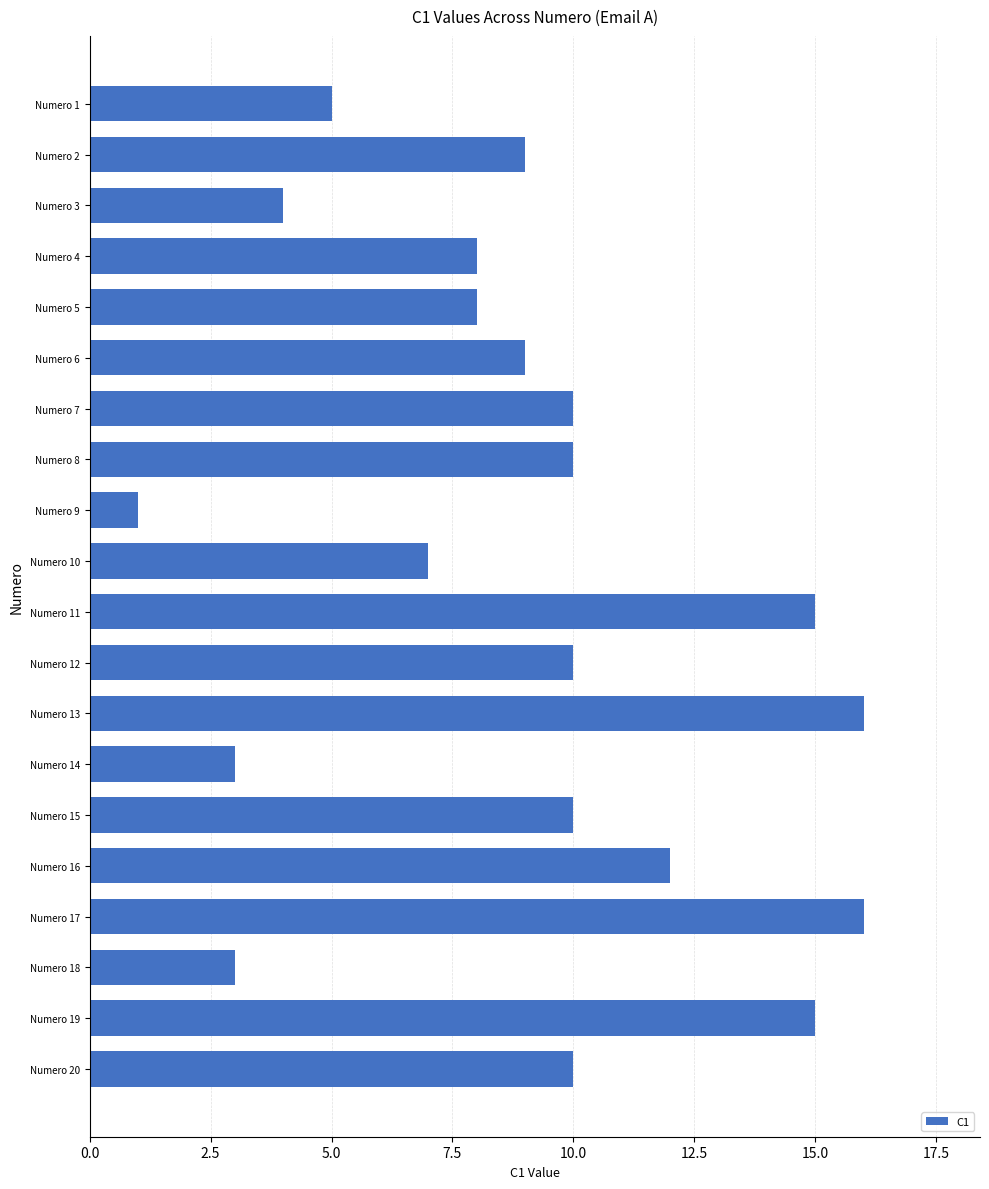

Which label corresponds to the smallest value in the chart?

Numero 9